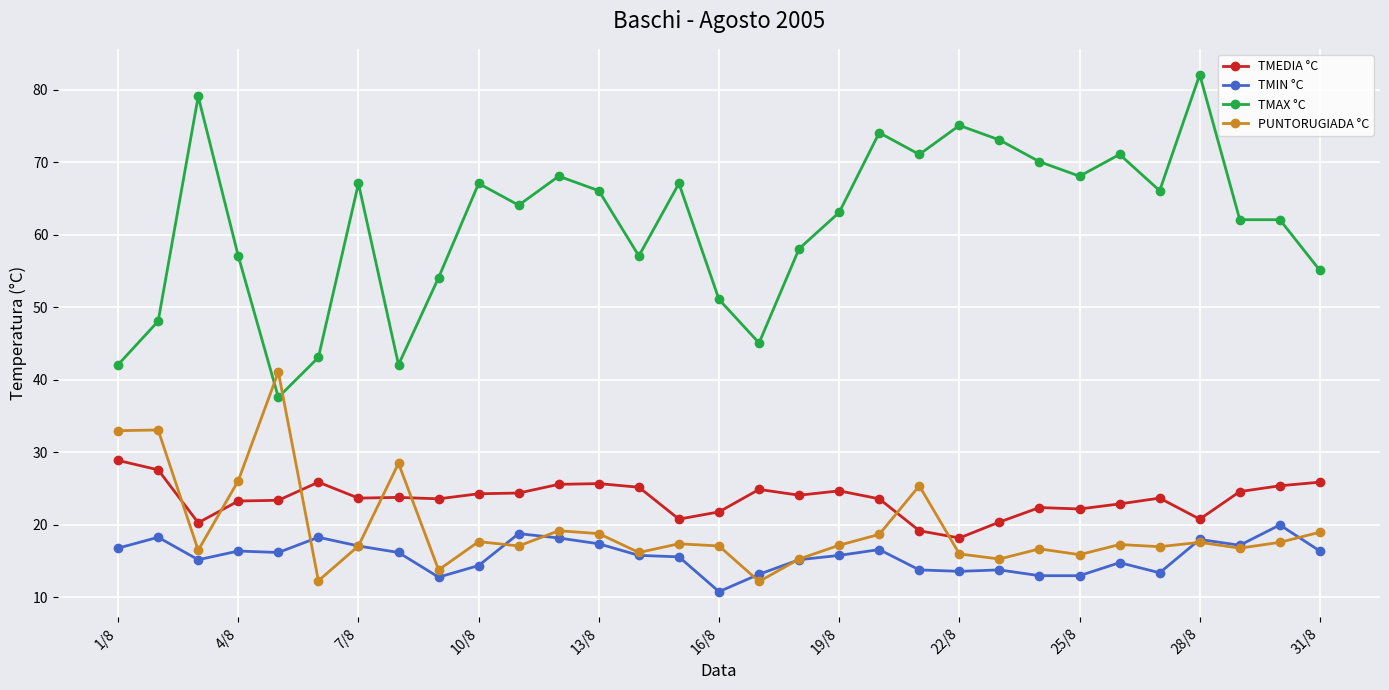

Which series has the largest range (max minus min)?

TMAX °C